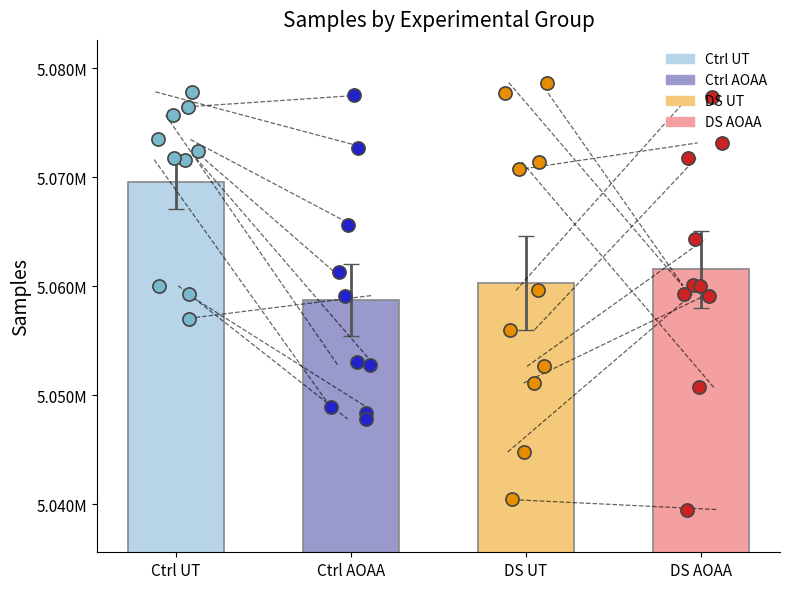

Which series has the largest total across all categories?

Ctrl UT